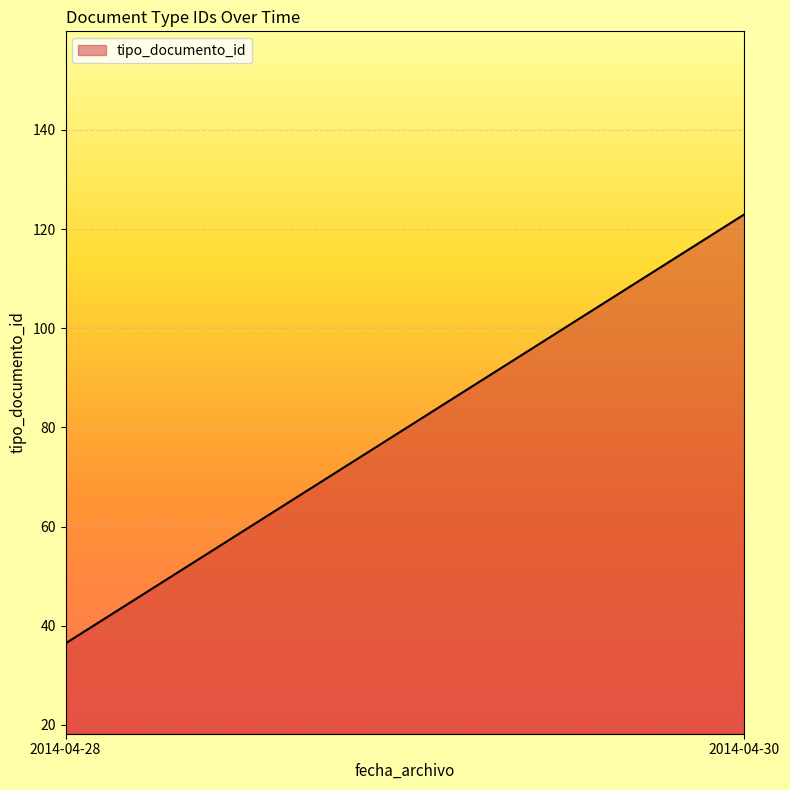

What is the average value?

79.7